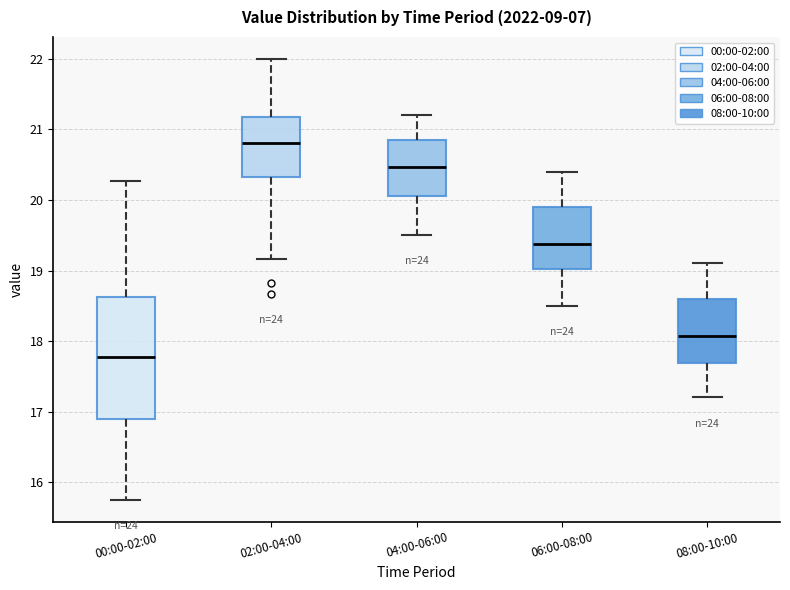

Which box has the highest median line?

02:00-04:00